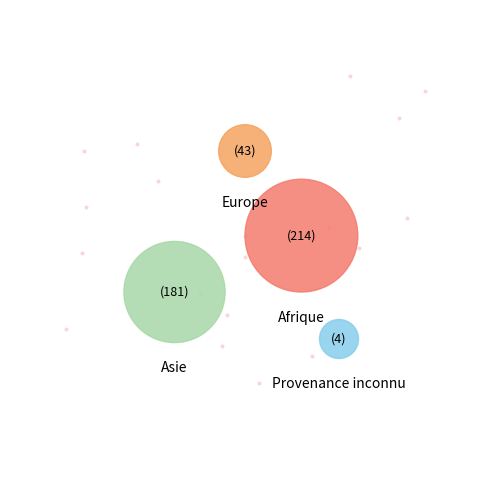

Combined, do Asie and Afrique account for over 50%?

Yes